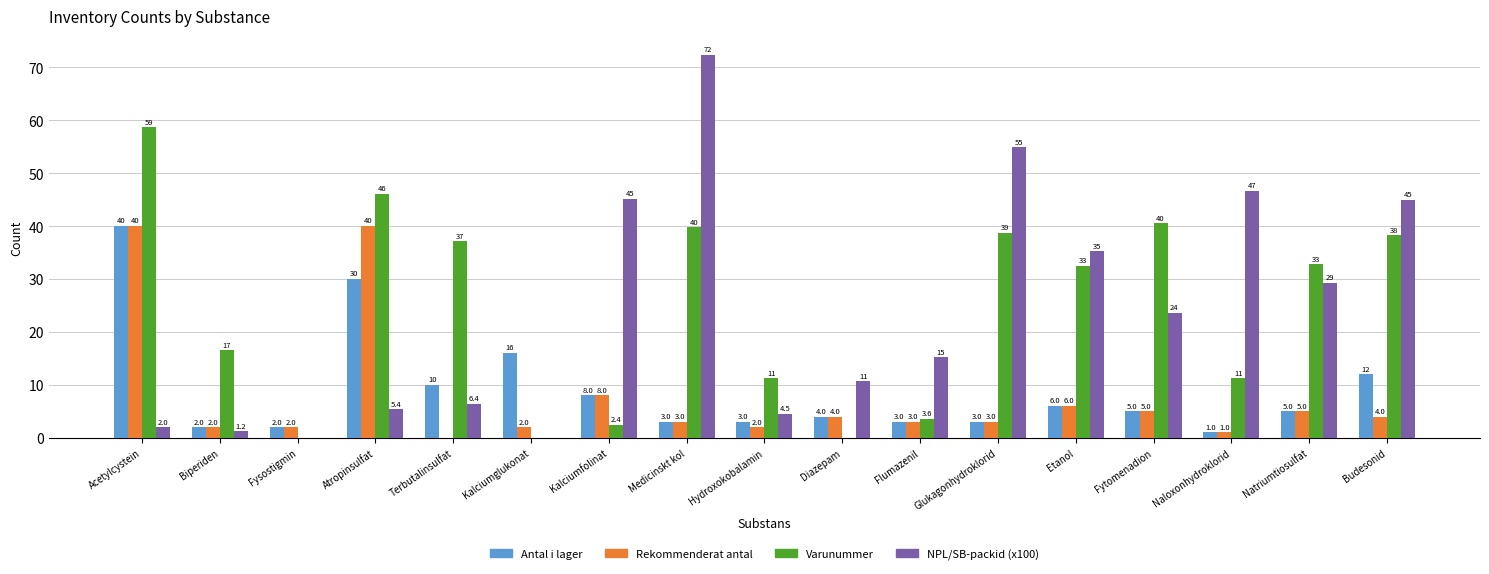

What is the greatest value displayed?

72.3